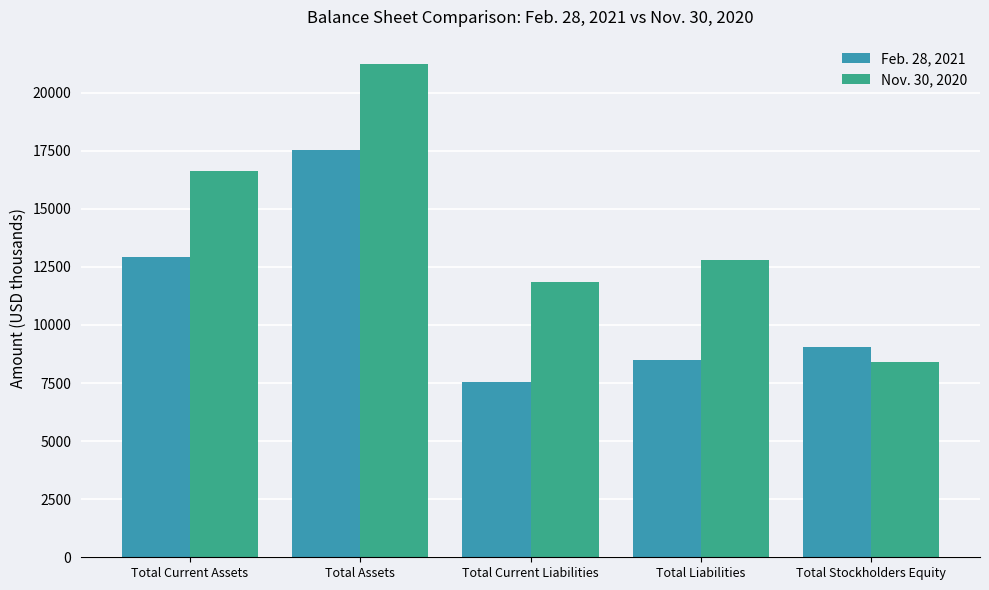

Rank the series by their maximum value, from lowest to highest.

Feb. 28, 2021, Nov. 30, 2020